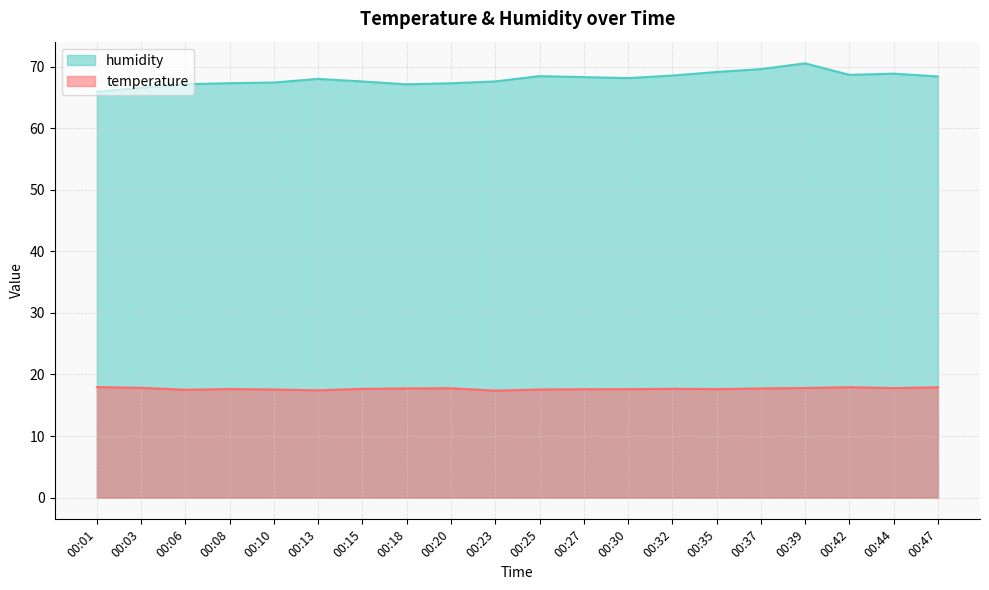

List the series in order of their peak value, lowest first.

temperature, humidity